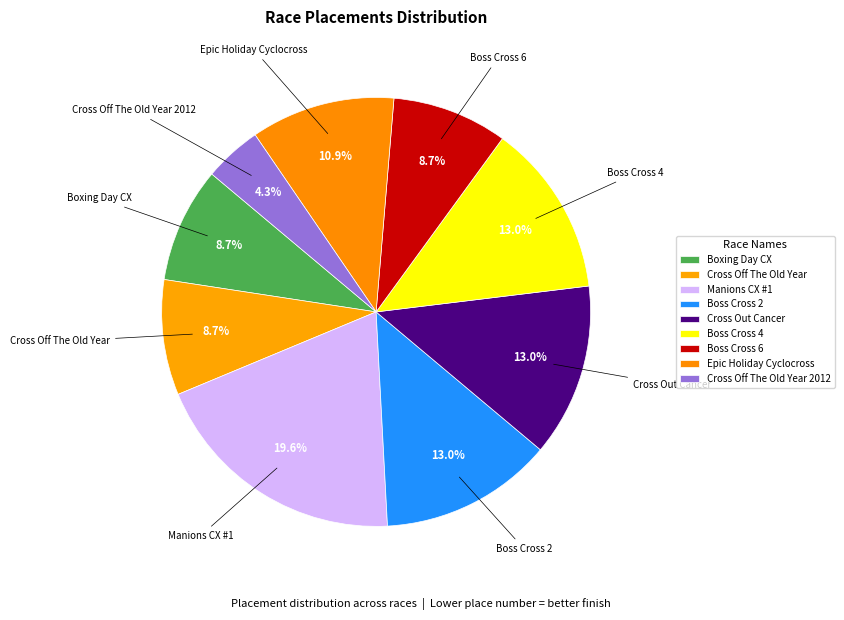

What is the total percentage of Cross Out Cancer and Boss Cross 6?

21.7%